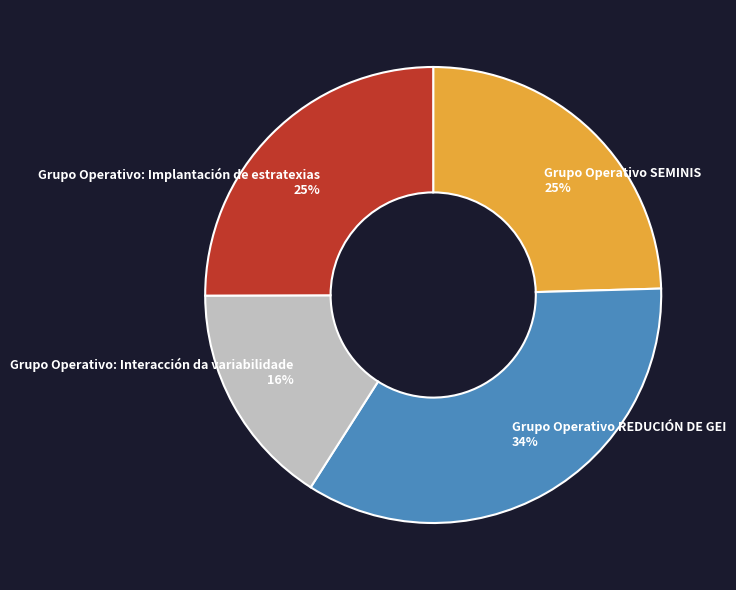

Which has a higher value, Grupo Operativo: Interacción da variabilidade or Grupo Operativo SEMINIS?

Grupo Operativo SEMINIS